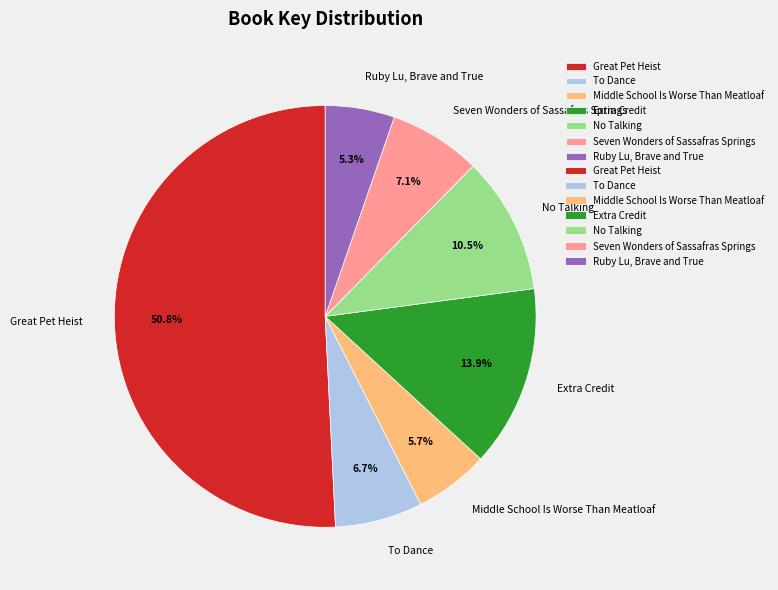

Is it true that No Talking is 1% of the pie?

False